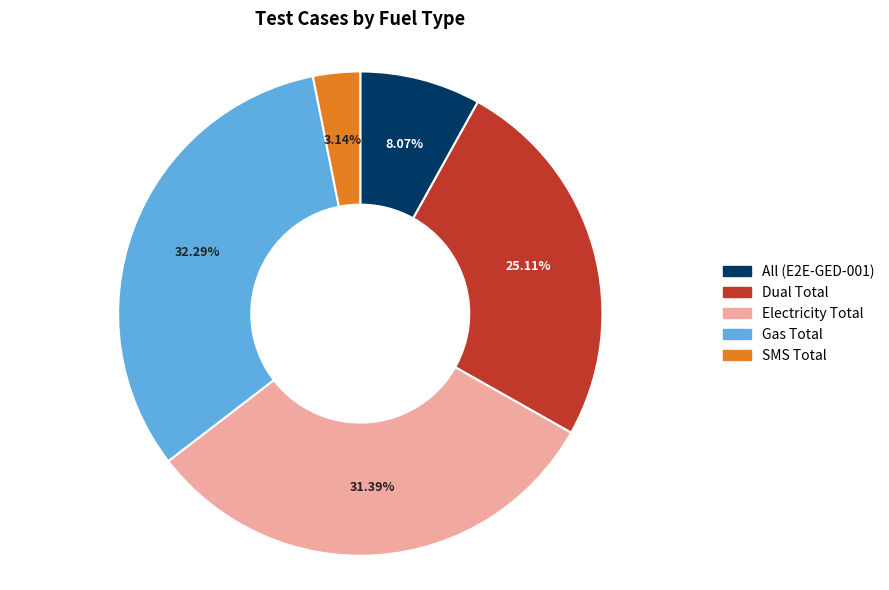

Is there any slice that represents more than half of the pie?

No